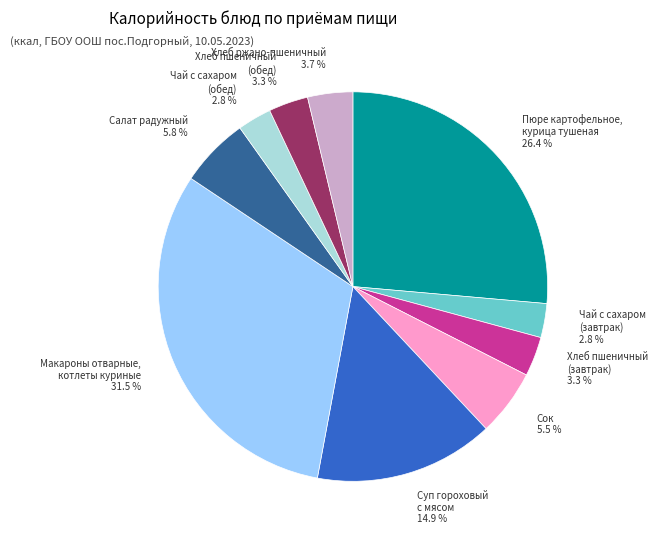

Which has a higher value, Макароны отварные, котлеты куриные 31.5 % or Чай с сахаром (обед) 2.8 %?

Макароны отварные, котлеты куриные 31.5 %